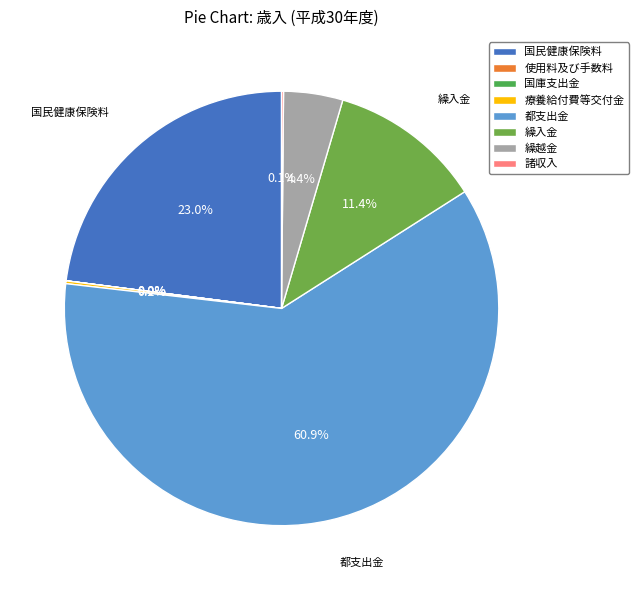

How many segments does this pie chart have?

8